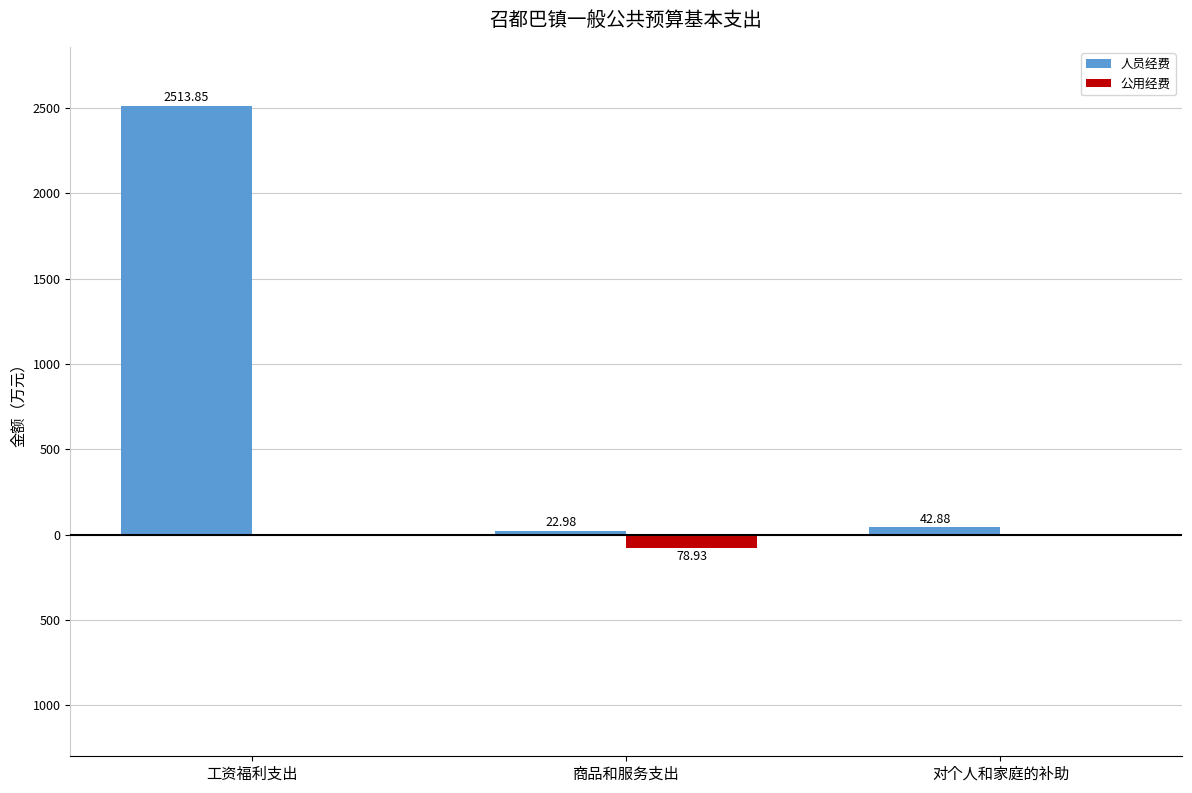

Are the bars horizontal?

No